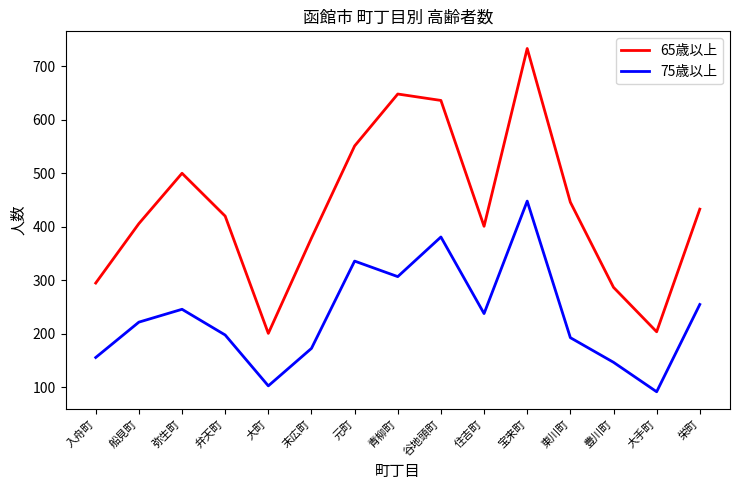

What is the smallest value displayed?

92